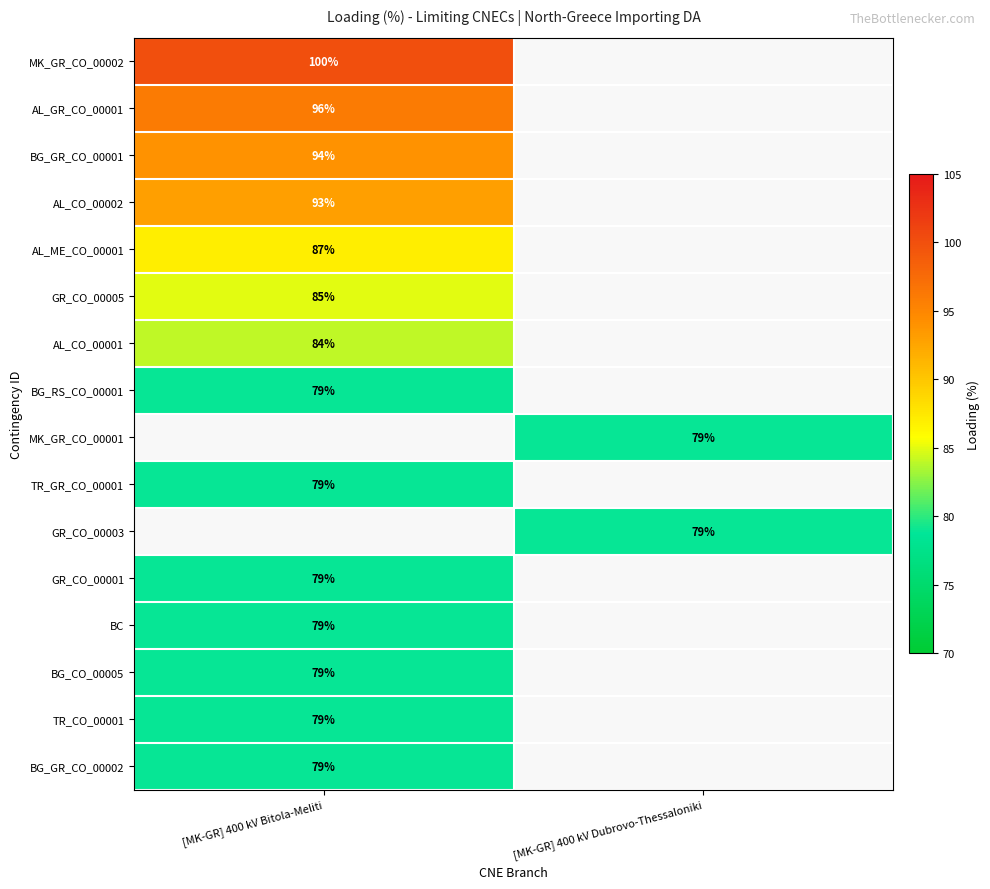

Which category has the lowest value across all series?

[MK-GR] 400 kV Bitola-Meliti